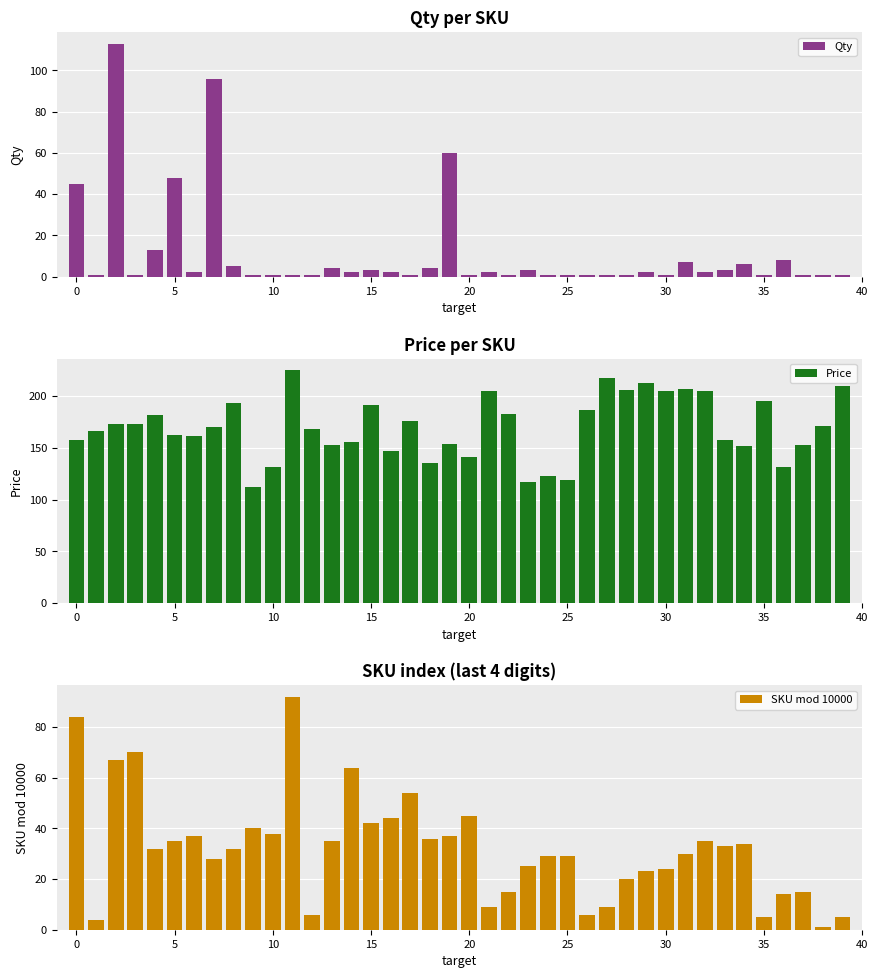

How many data points does each series have?

40